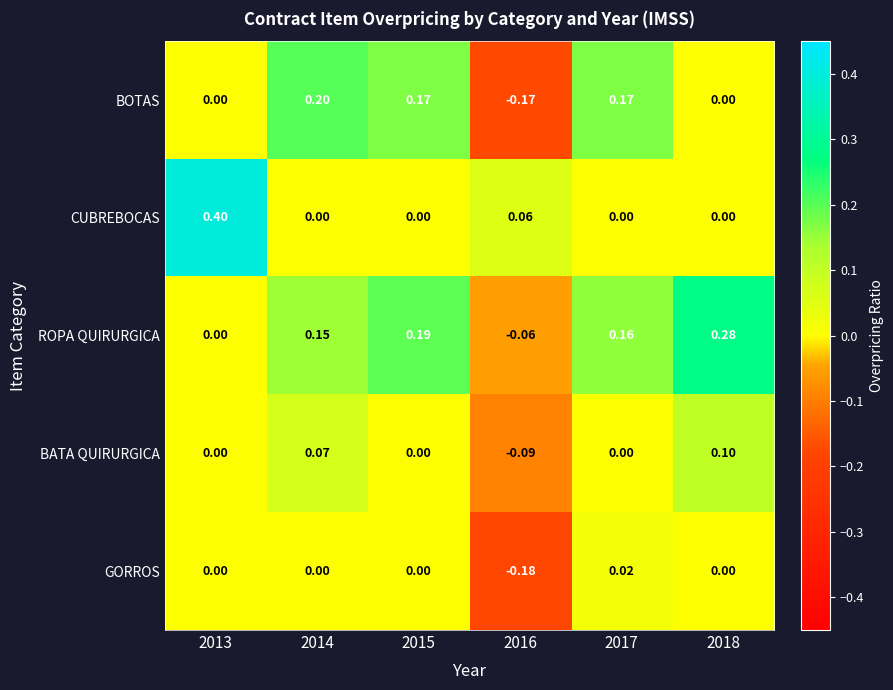

Which series has the largest range (max minus min)?

CUBREBOCAS